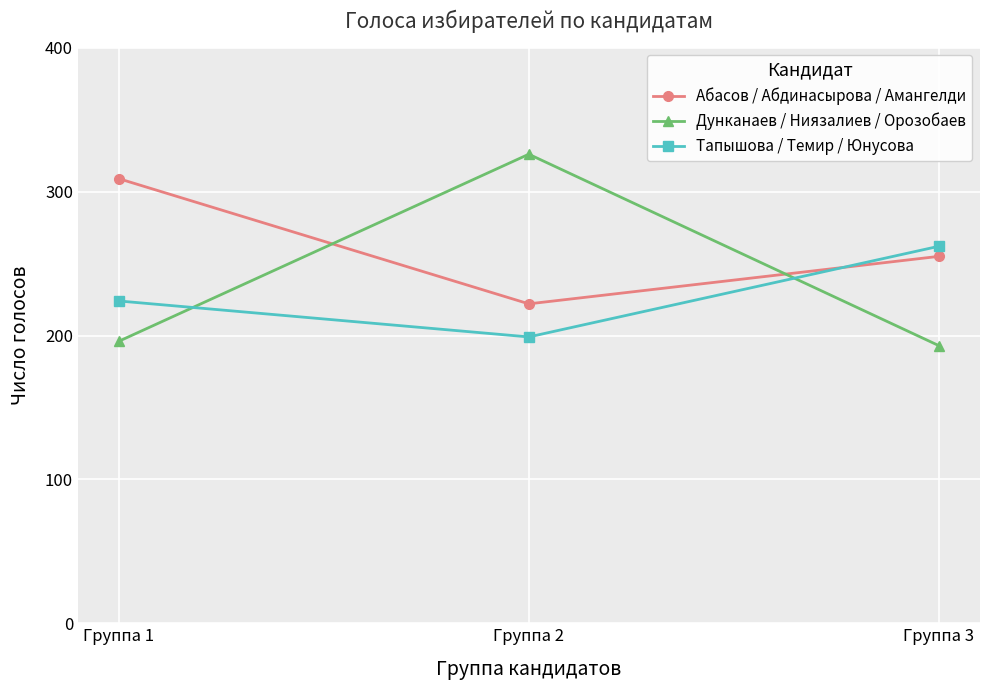

What value does the Тапышова / Темир / Юнусова series have at Группа 1, to the nearest 10?

220